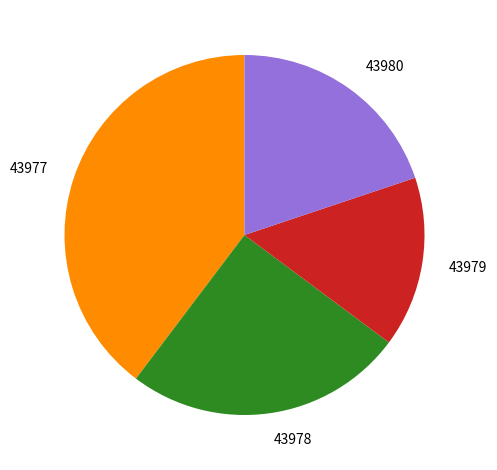

Rank the categories by value from lowest to highest.

43979, 43980, 43978, 43977